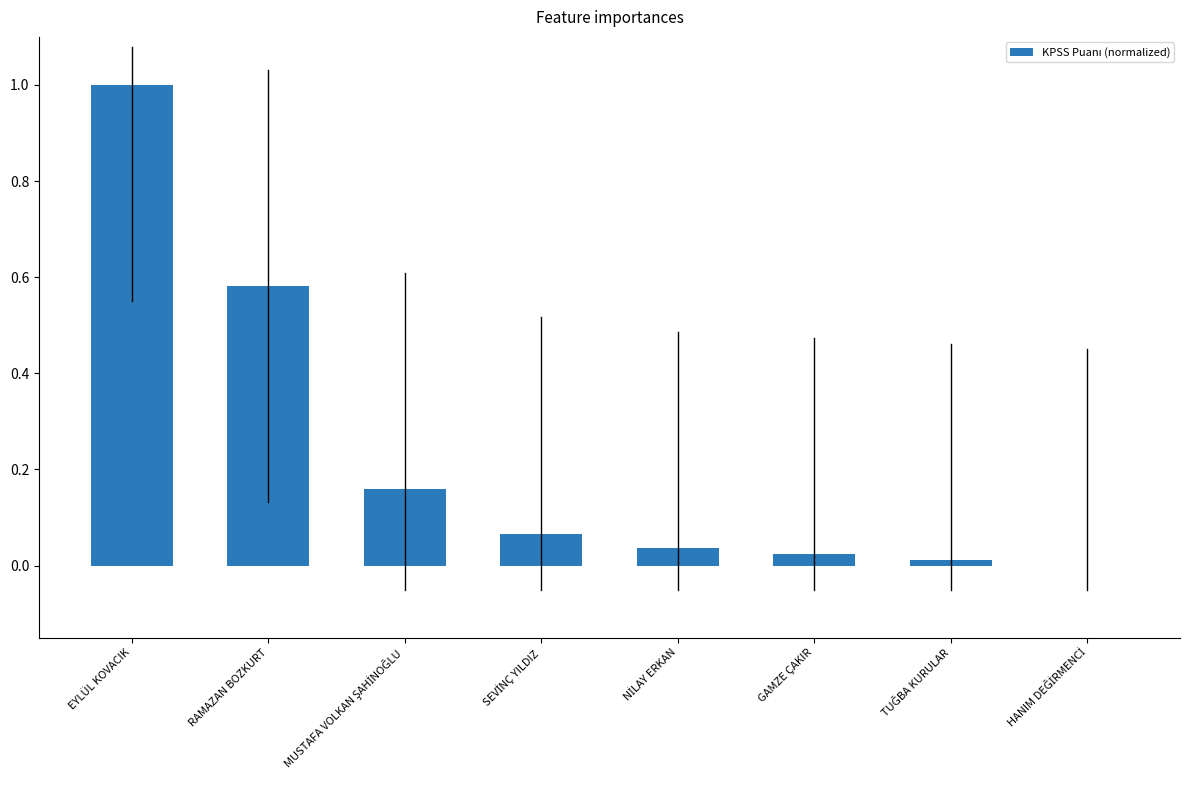

Which has a higher value, EYLÜL KOVACIK or GAMZE ÇAKIR?

EYLÜL KOVACIK